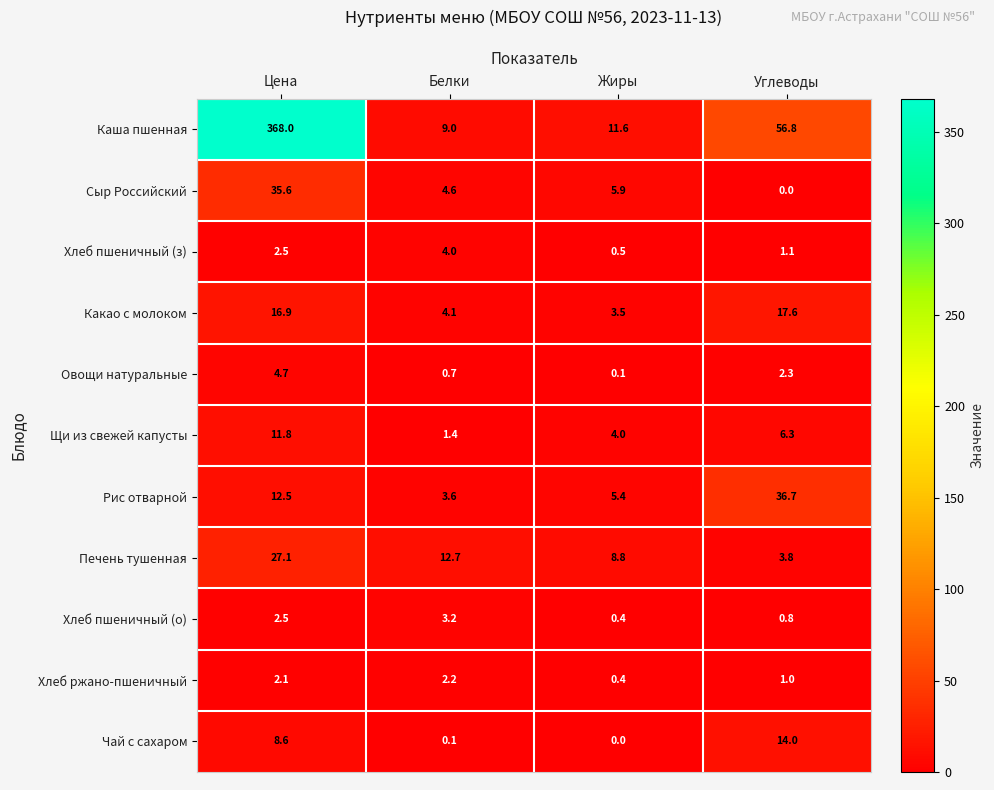

Which series changed the most between Цена and Углеводы?

Каша пшенная